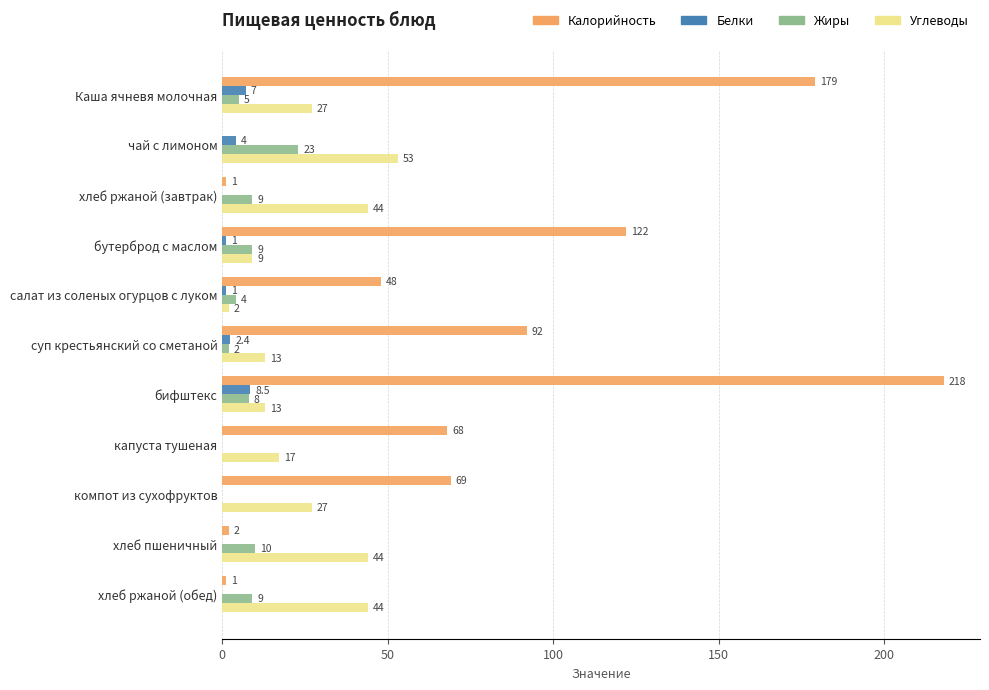

Which series has the largest total across all categories?

Калорийность